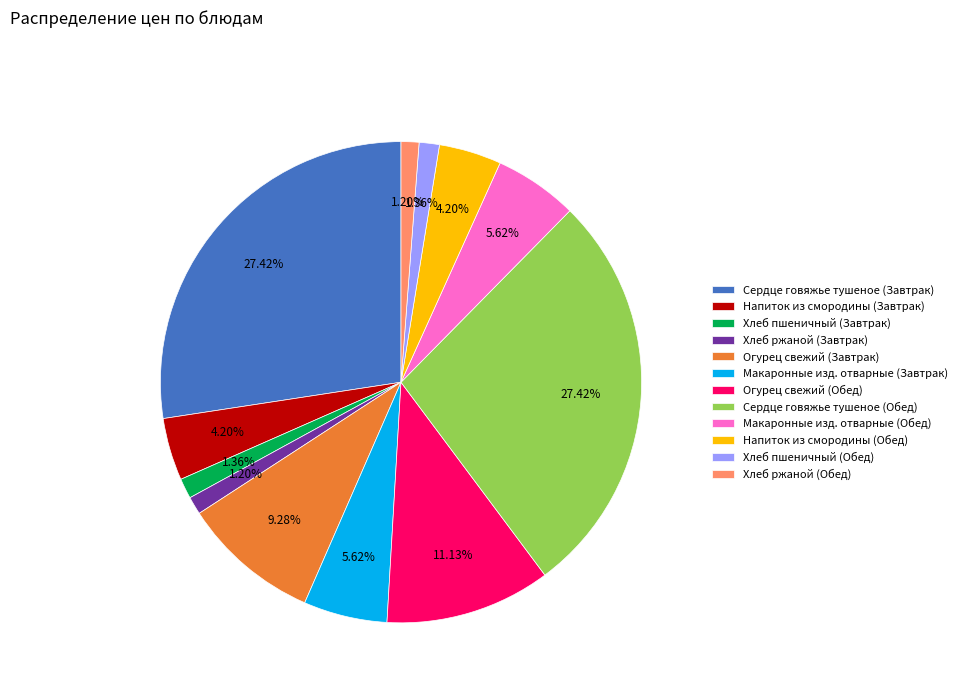

Between Сердце говяжье тушеное (Завтрак) and Хлеб ржаной (Обед), which is larger?

Сердце говяжье тушеное (Завтрак)